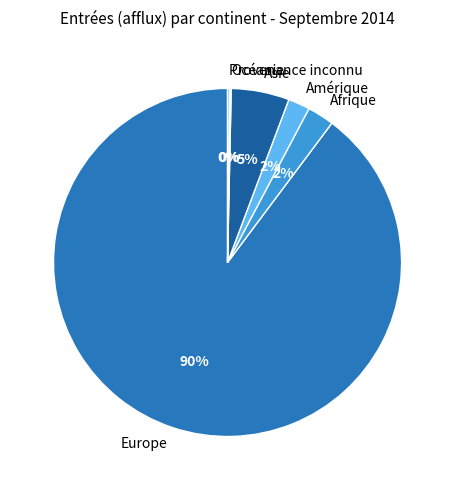

Is it true that Amérique is 2% of the pie?

True